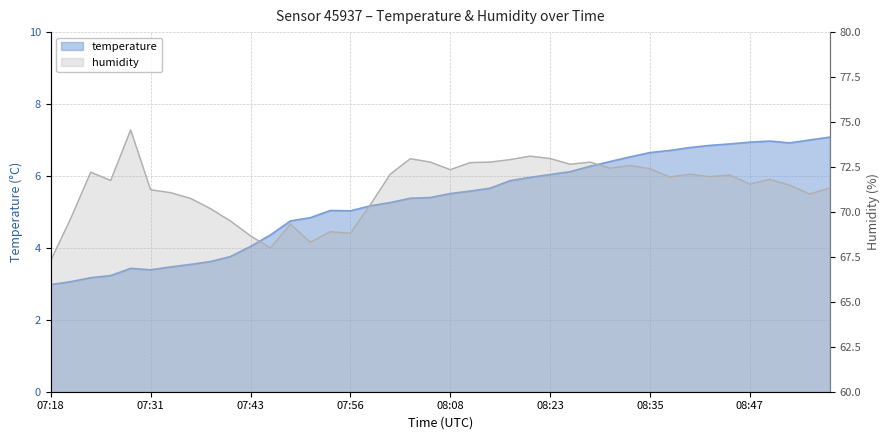

The humidity series shows 30.2 at 08:38. True or false?

False